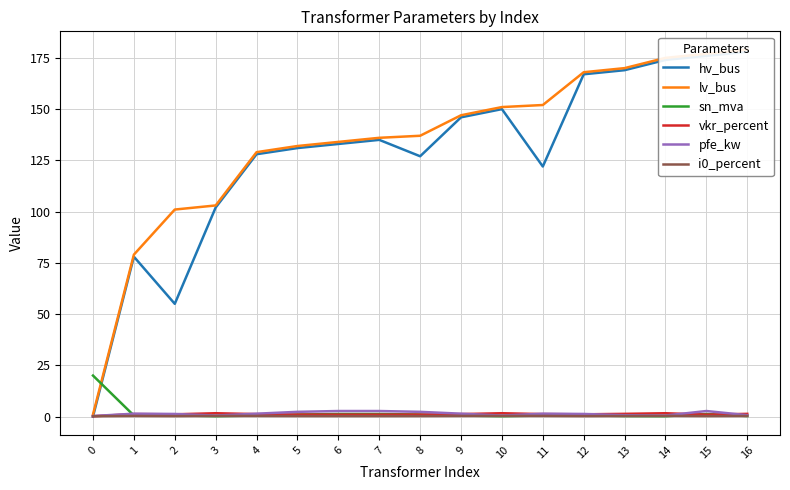

What is the maximum value for i0_percent?

0.3